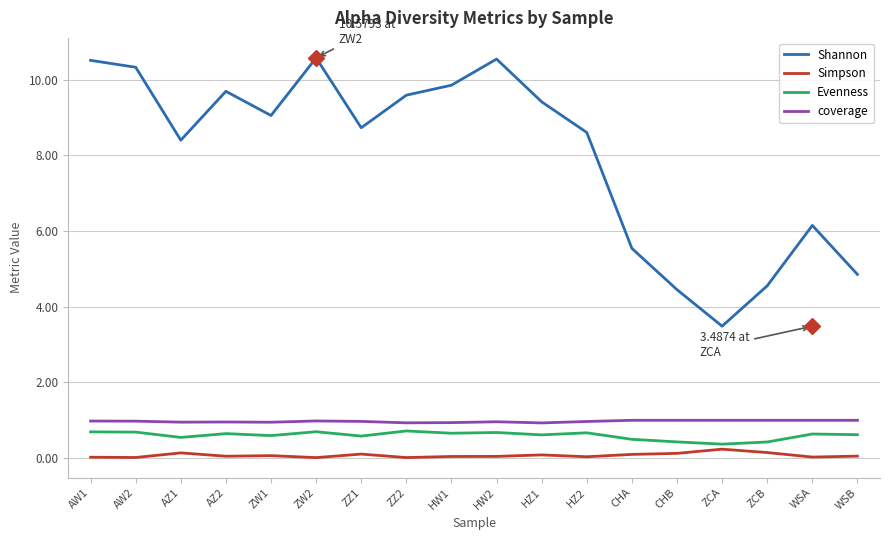

Does the chart have visible grid lines?

Yes